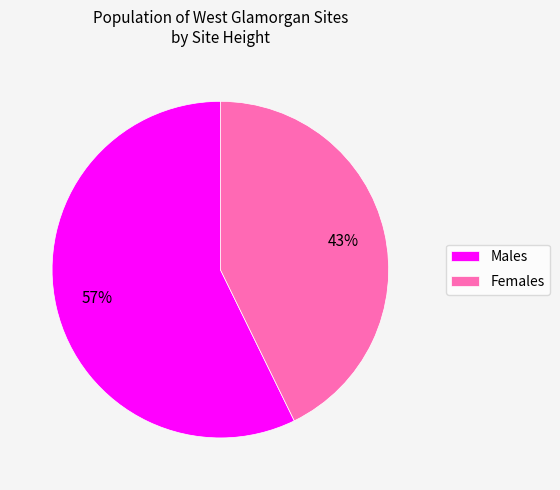

How many slices are in this pie chart?

2